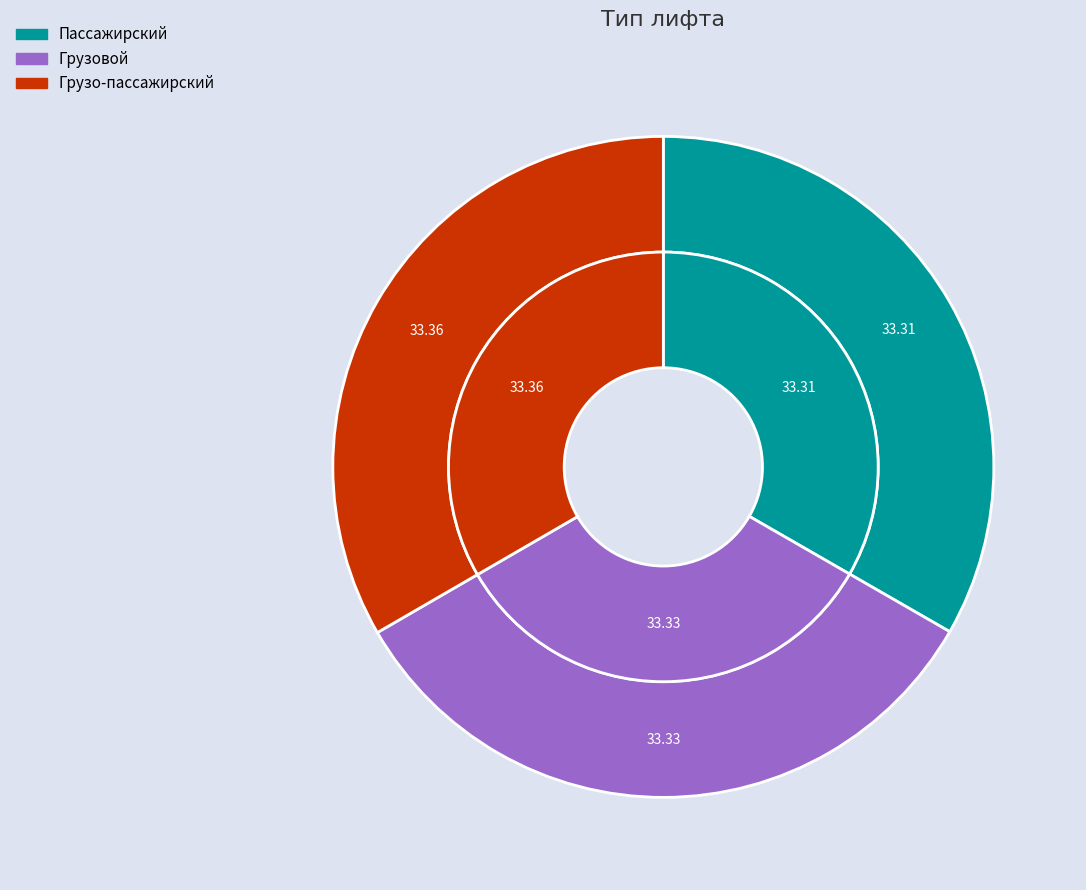

The Грузо-пассажирский slice represents 33% of the pie. True or false?

True